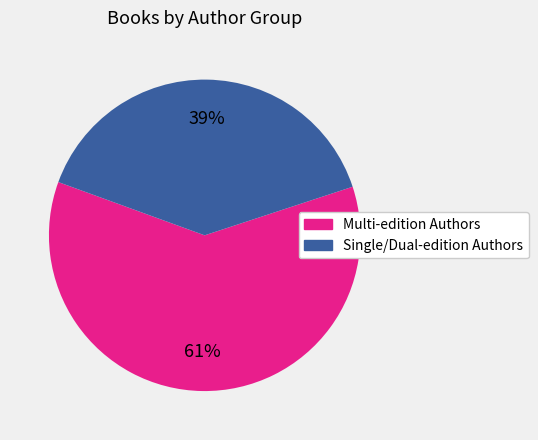

To the nearest percent, what is the average slice percentage?

50%